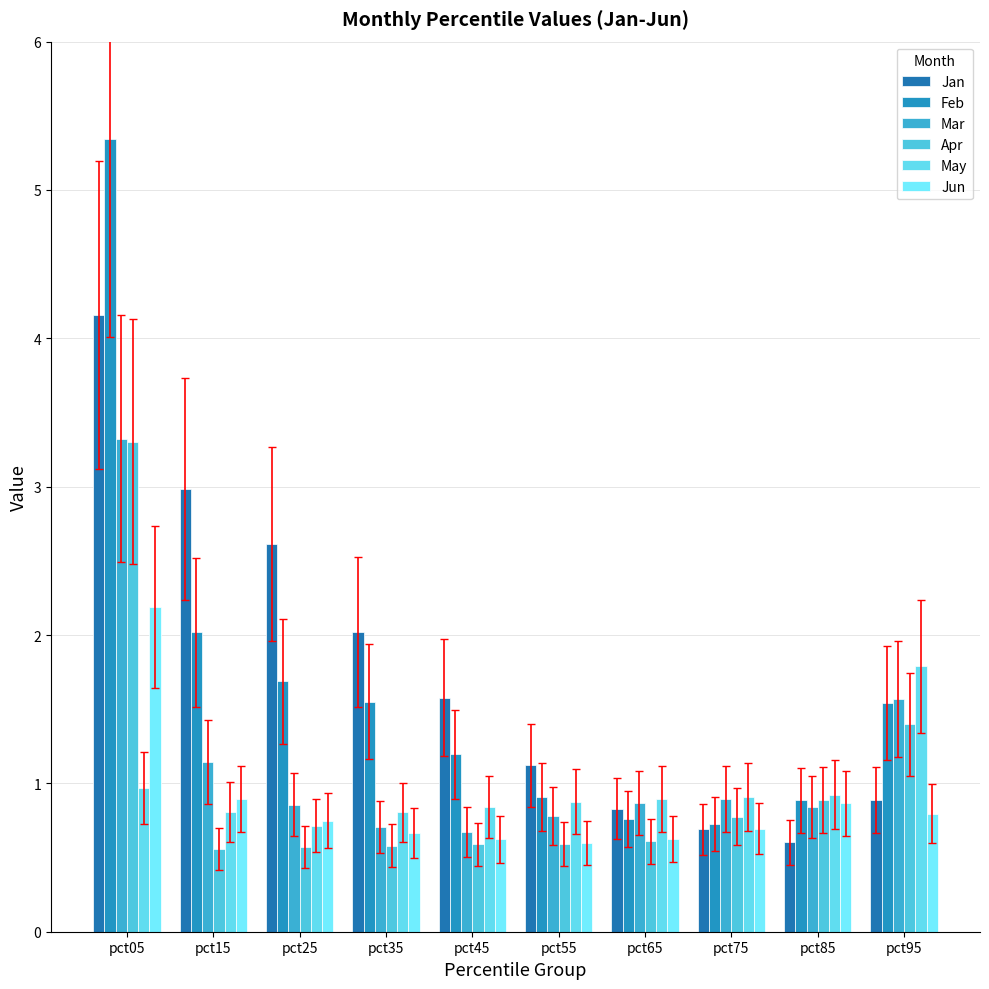

The value of Mar at pct35 is 1.1. True or false?

False